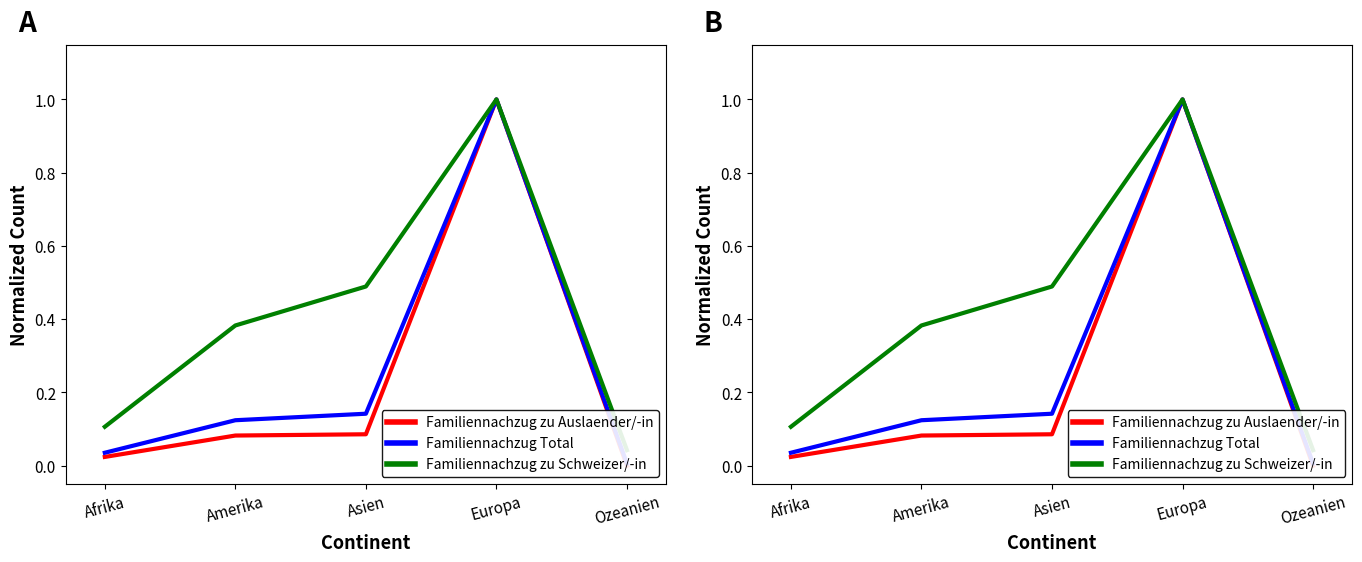

Which category has the highest value in the Familiennachzug zu Auslaender/-in series?

Europa